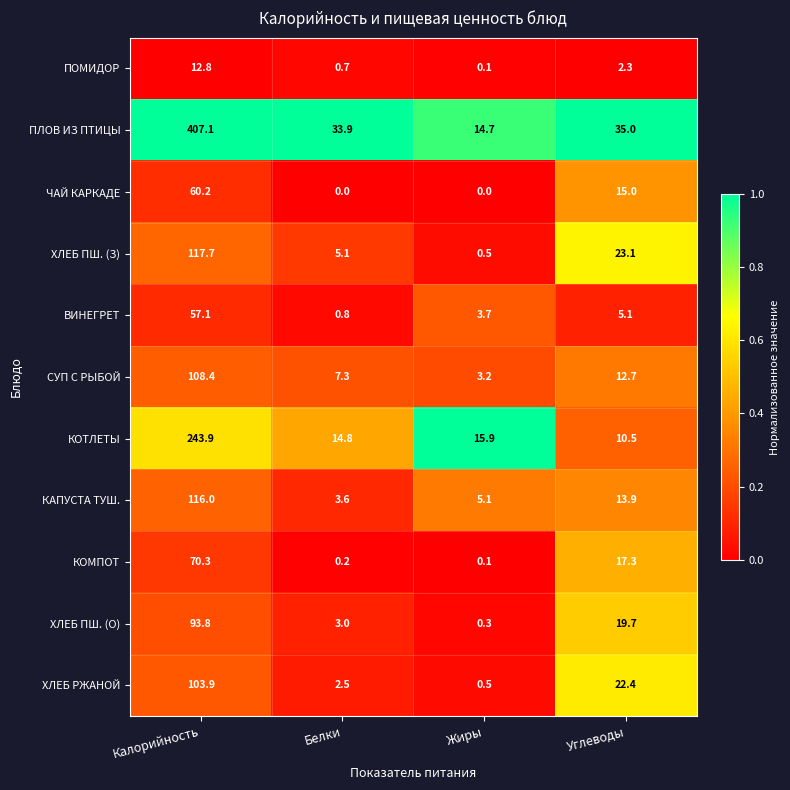

Rank the series by their maximum value, from lowest to highest.

ПОМИДОР, ВИНЕГРЕТ, ЧАЙ КАРКАДЕ, КОМПОТ, ХЛЕБ ПШ. (О), ХЛЕБ РЖАНОЙ, СУП С РЫБОЙ, КАПУСТА ТУШ., ХЛЕБ ПШ. (З), КОТЛЕТЫ, ПЛОВ ИЗ ПТИЦЫ